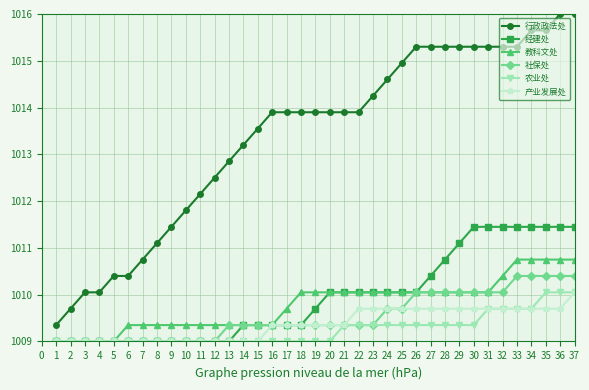

What is the value of the 农业处 point at the 20th from the left?

1009.0